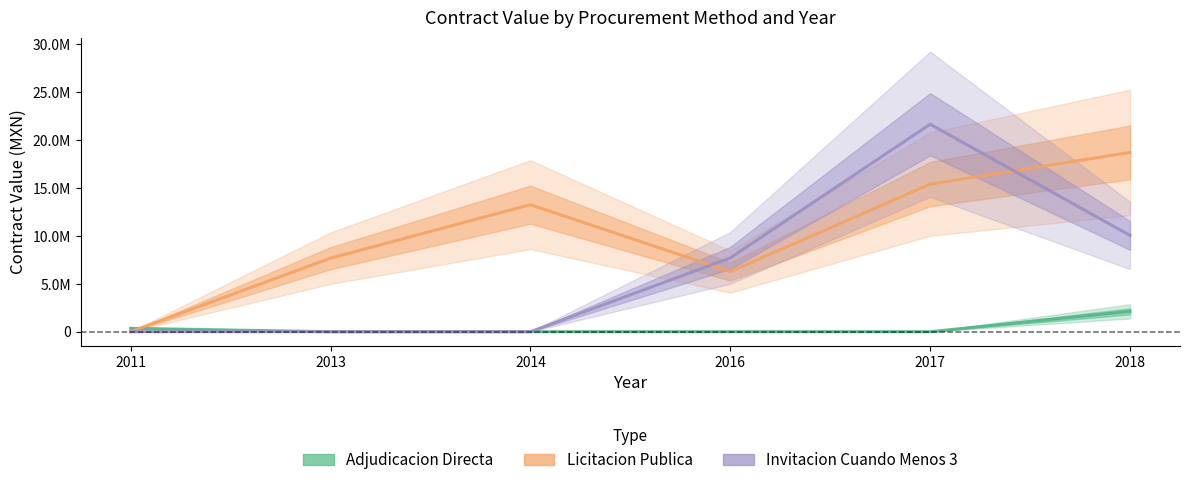

Which label corresponds to the smallest value in the chart?

2013